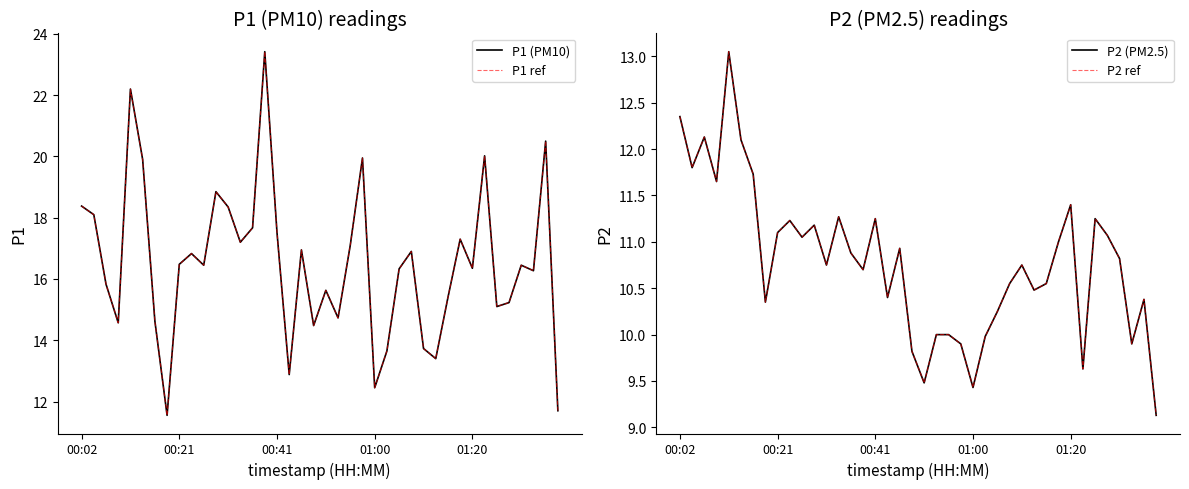

What is the total value across all series at 15?

68.2